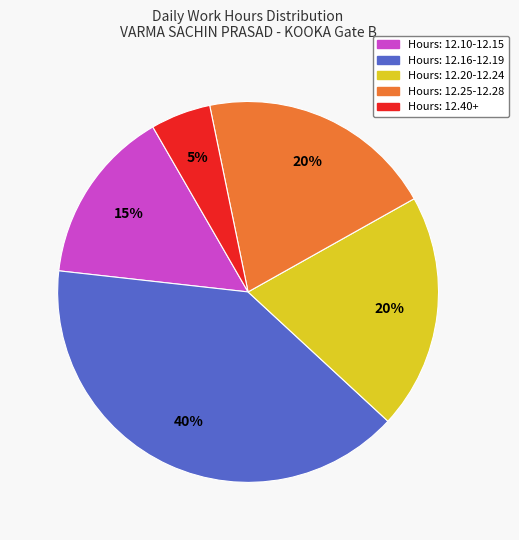

Is there a majority slice in this chart?

No